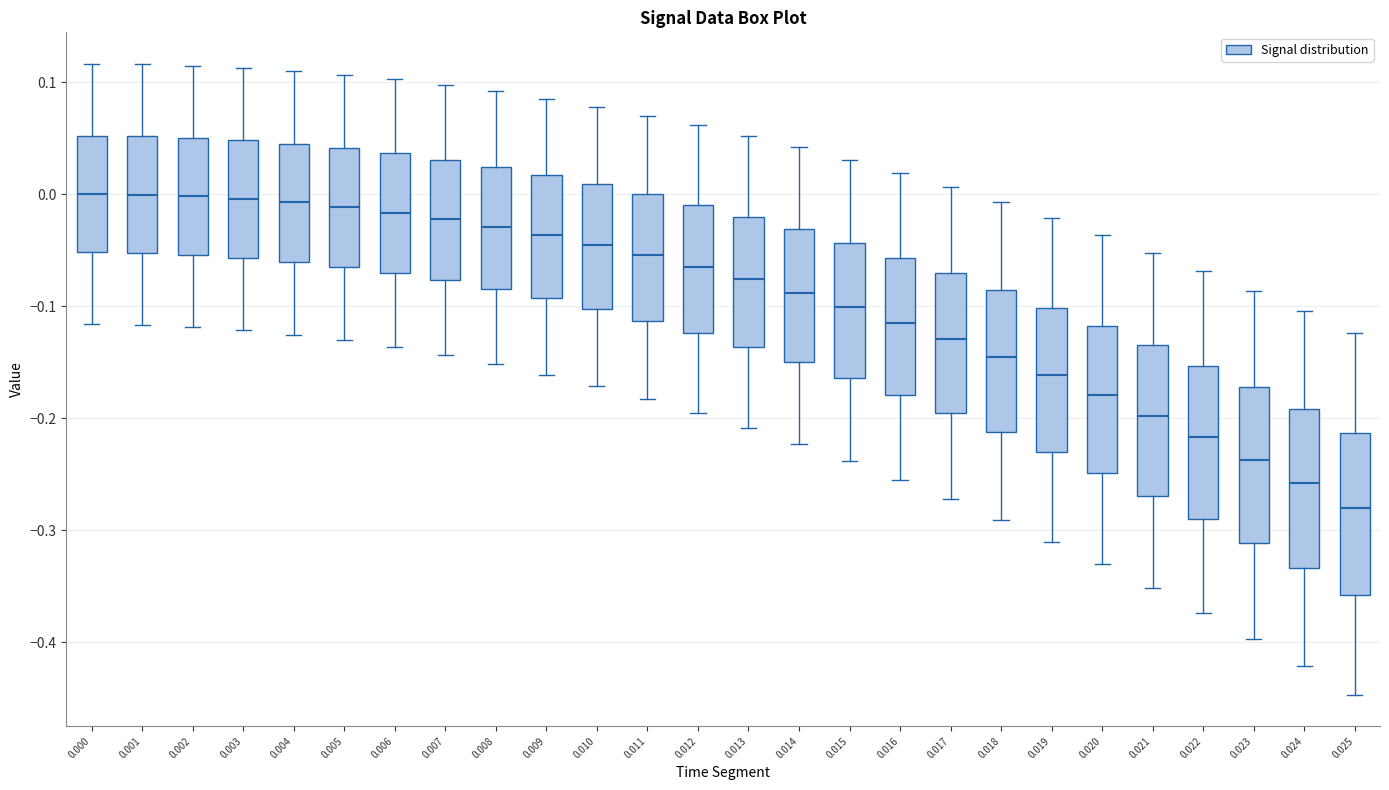

Reading left to right, transcribe this box plot: for each box, give where its median line is, the range the box spans, and where its two whiskers end, as read against the y-axis. The values are not printed on the chart, so give them approximately, as read against the axis.

0.000: median 0.00, box -0.05 to 0.05, whiskers -0.12 to 0.12
0.001: median 0.00, box -0.05 to 0.05, whiskers -0.12 to 0.12
0.002: median 0.00, box -0.05 to 0.05, whiskers -0.12 to 0.11
0.003: median 0.00, box -0.06 to 0.05, whiskers -0.12 to 0.11
0.004: median -0.01, box -0.06 to 0.04, whiskers -0.13 to 0.11
0.005: median -0.01, box -0.06 to 0.04, whiskers -0.13 to 0.11
0.006: median -0.02, box -0.07 to 0.04, whiskers -0.14 to 0.10
0.007: median -0.02, box -0.08 to 0.03, whiskers -0.14 to 0.10
0.008: median -0.03, box -0.08 to 0.02, whiskers -0.15 to 0.09
0.009: median -0.04, box -0.09 to 0.02, whiskers -0.16 to 0.09
0.010: median -0.05, box -0.10 to 0.01, whiskers -0.17 to 0.08
0.011: median -0.05, box -0.11 to 0.00, whiskers -0.18 to 0.07
0.012: median -0.06, box -0.12 to -0.01, whiskers -0.20 to 0.06
0.013: median -0.08, box -0.14 to -0.02, whiskers -0.21 to 0.05
0.014: median -0.09, box -0.15 to -0.03, whiskers -0.22 to 0.04
0.015: median -0.10, box -0.16 to -0.04, whiskers -0.24 to 0.03
0.016: median -0.11, box -0.18 to -0.06, whiskers -0.25 to 0.02
0.017: median -0.13, box -0.20 to -0.07, whiskers -0.27 to 0.01
0.018: median -0.15, box -0.21 to -0.09, whiskers -0.29 to -0.01
0.019: median -0.16, box -0.23 to -0.10, whiskers -0.31 to -0.02
0.020: median -0.18, box -0.25 to -0.12, whiskers -0.33 to -0.04
0.021: median -0.20, box -0.27 to -0.13, whiskers -0.35 to -0.05
0.022: median -0.22, box -0.29 to -0.15, whiskers -0.37 to -0.07
0.023: median -0.24, box -0.31 to -0.17, whiskers -0.40 to -0.09
0.024: median -0.26, box -0.33 to -0.19, whiskers -0.42 to -0.10
0.025: median -0.28, box -0.36 to -0.21, whiskers -0.45 to -0.12